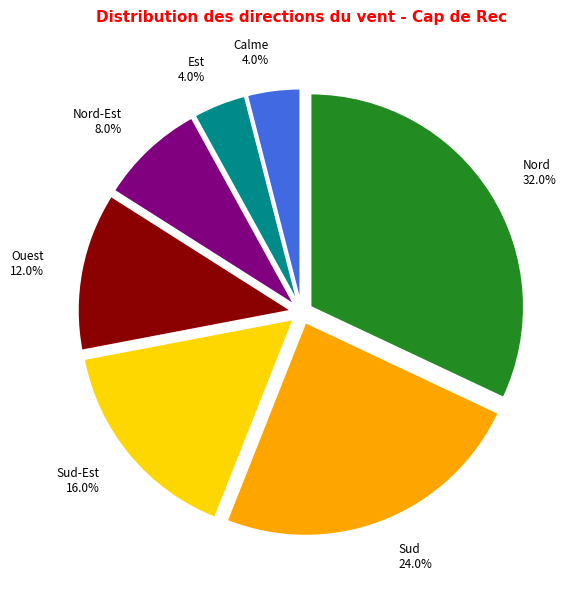

Does any single category account for the majority?

No